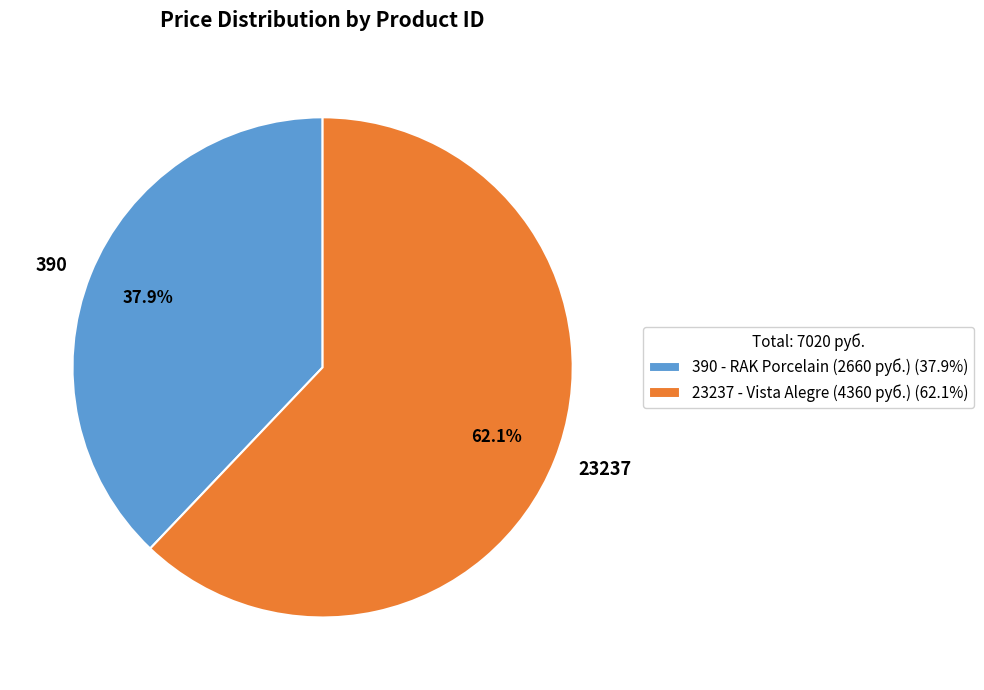

How much of the chart is everything except 390?

62.1%